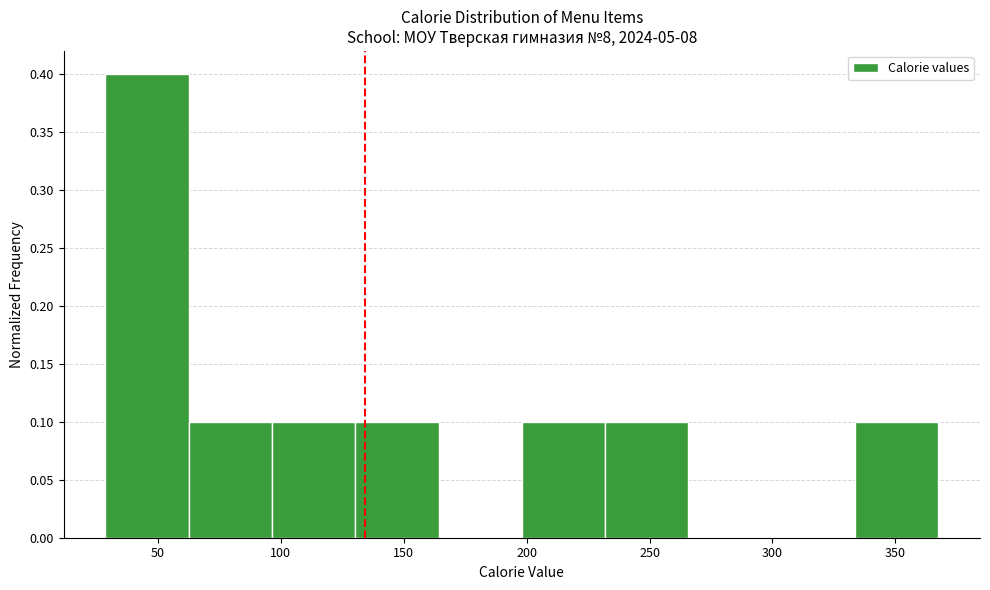

Reading left to right, list every bar in this chart as the range it spans on the x-axis followed by its height. Neither the bar edges nor the heights are printed on the chart, so give them approximately, as read against the axes.

30 to 60: 0.4
60 to 95: 0.1
95 to 130: 0.1
130 to 165: 0.1
165 to 200: 0
200 to 230: 0.1
230 to 265: 0.1
265 to 300: 0
300 to 335: 0
335 to 370: 0.1